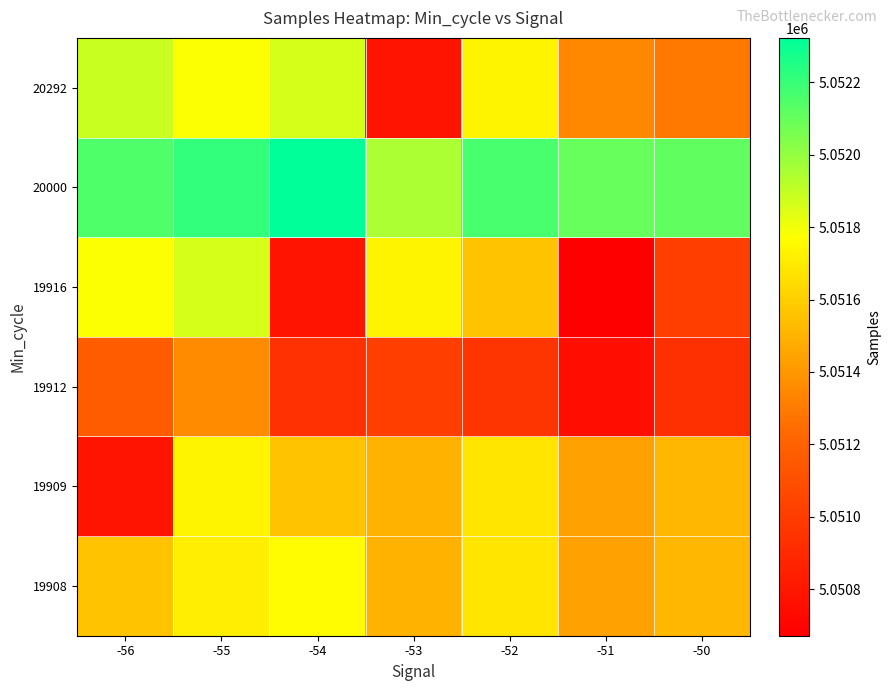

At which category does the chart reach its minimum across all series?

-51